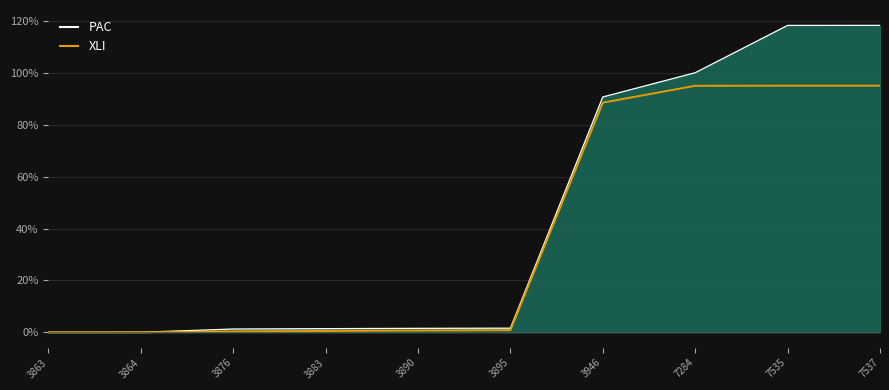

The value of XLI at 3876 is 0.3. True or false?

True